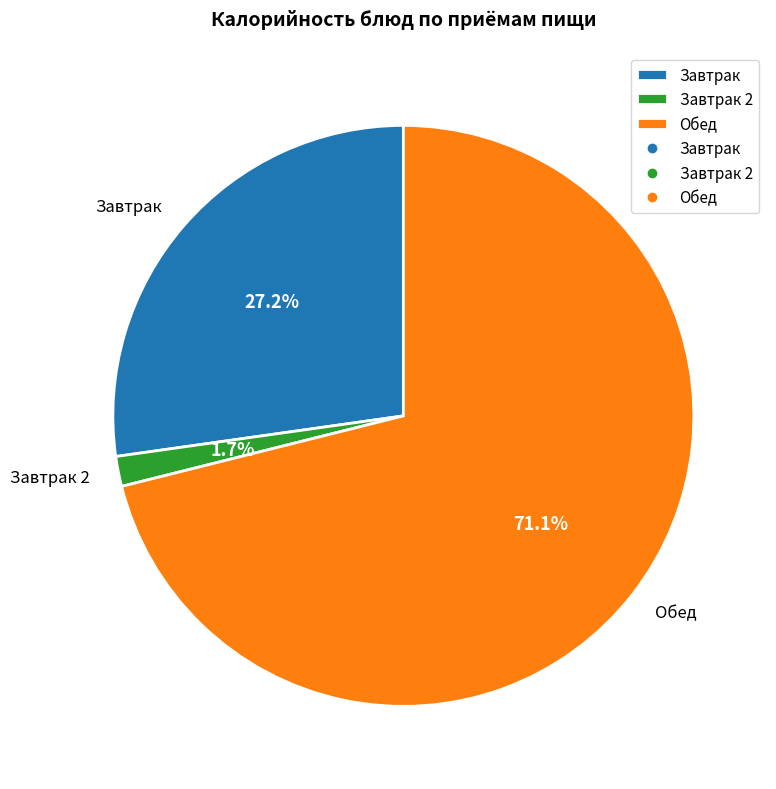

Does any single category account for the majority?

Yes